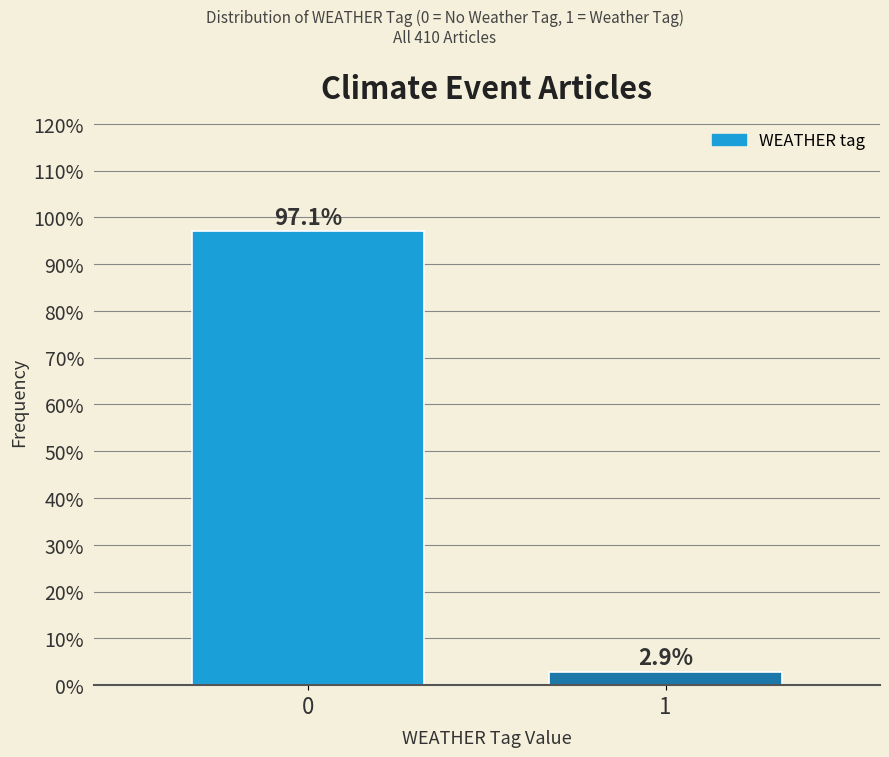

Reading left to right, what are all the values shown in this chart?

0=97.1	1=2.9